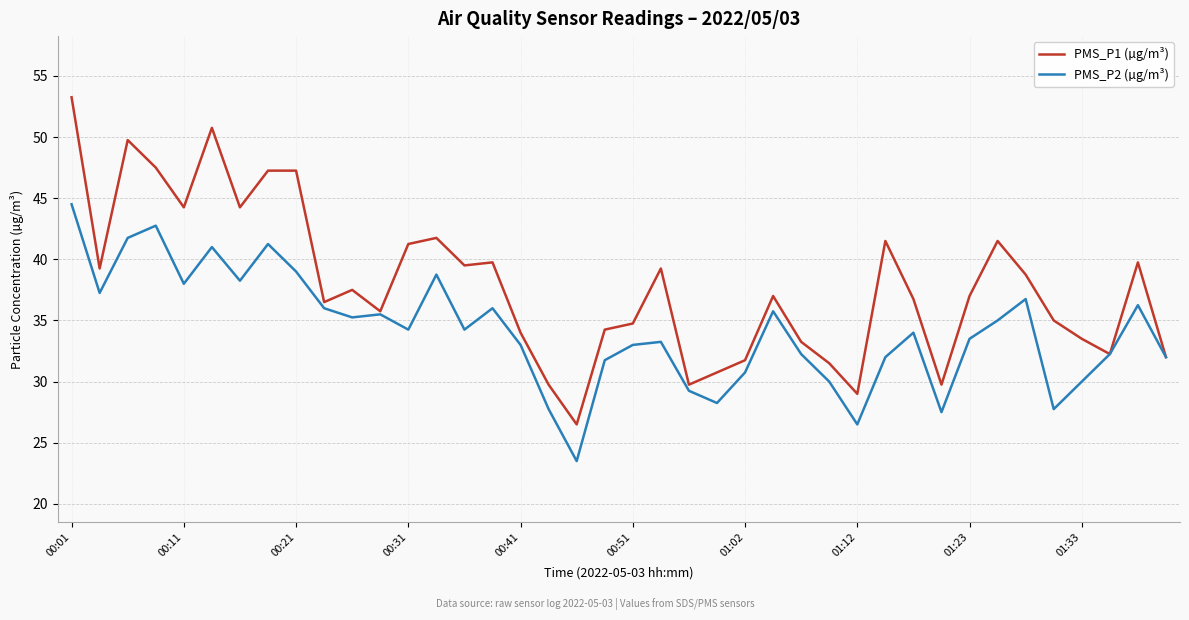

Which series has the largest range (max minus min)?

PMS_P1 (µg/m³)